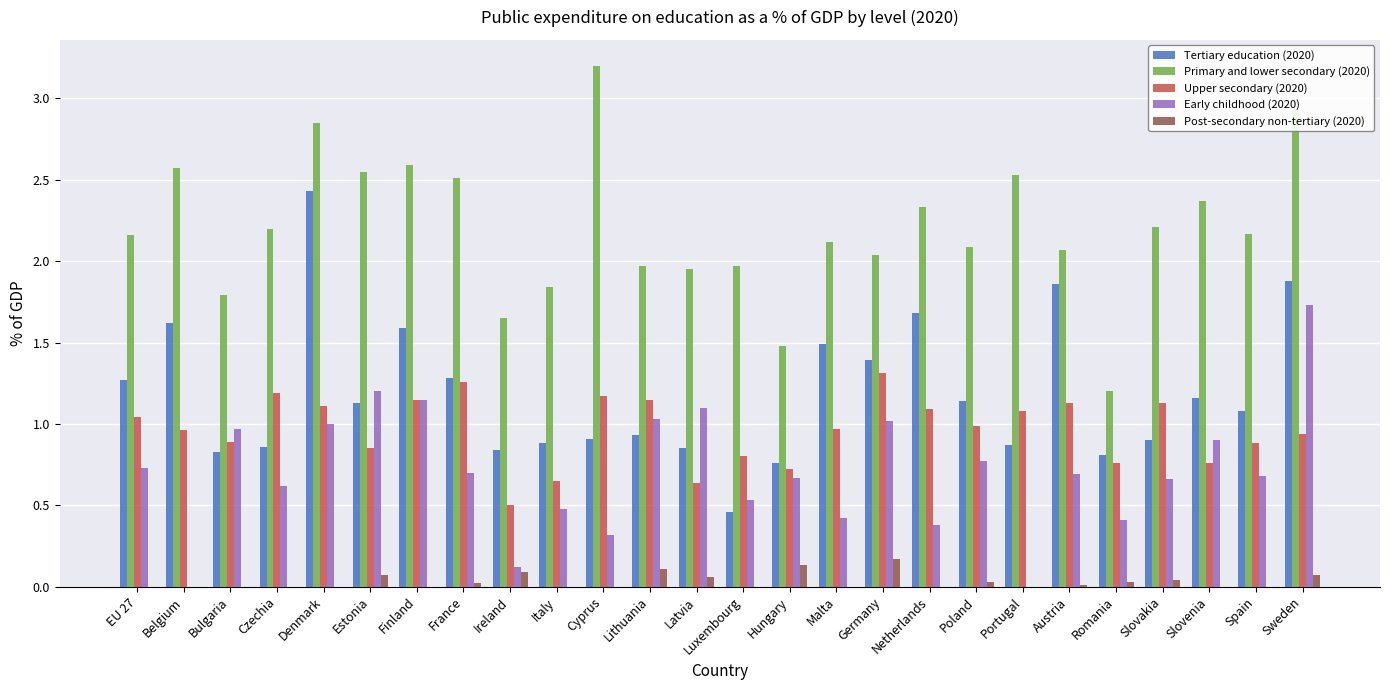

The value of Post-secondary non-tertiary (2020) at Belgium is 0.0. True or false?

True